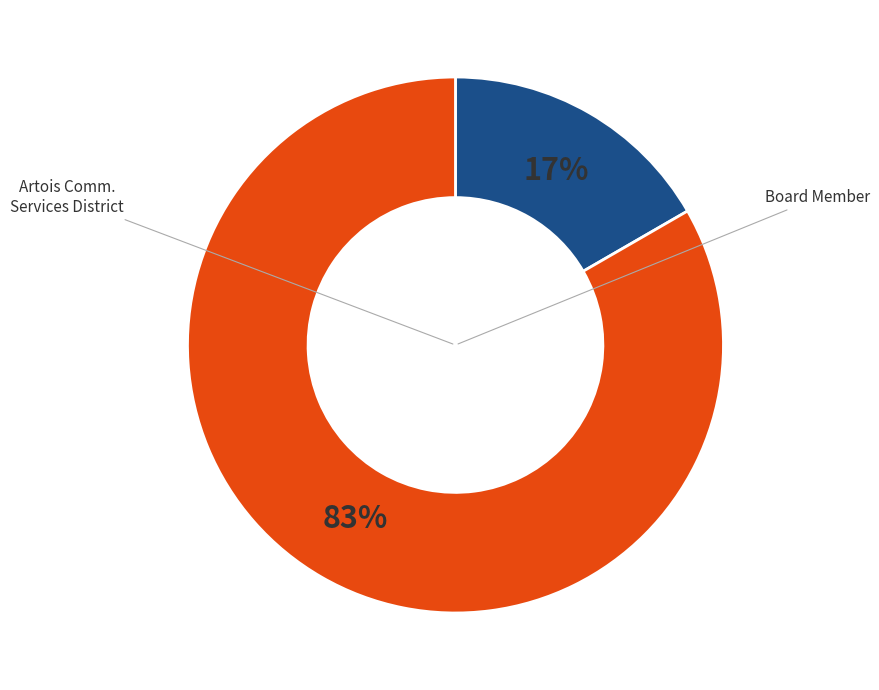

To the nearest percent, what is the average slice percentage?

50%